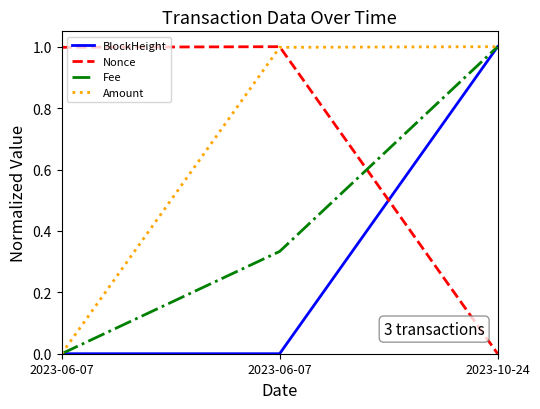

What is the difference between the highest and lowest values at 2023-06-07?

1.0